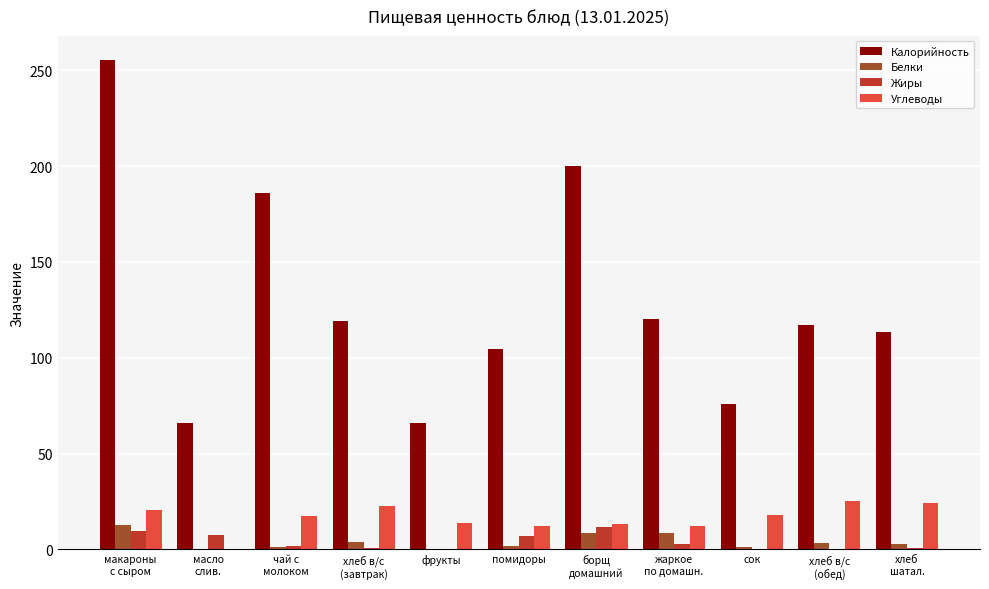

Where does the Углеводы series first go above 17?

макароны
с сыром